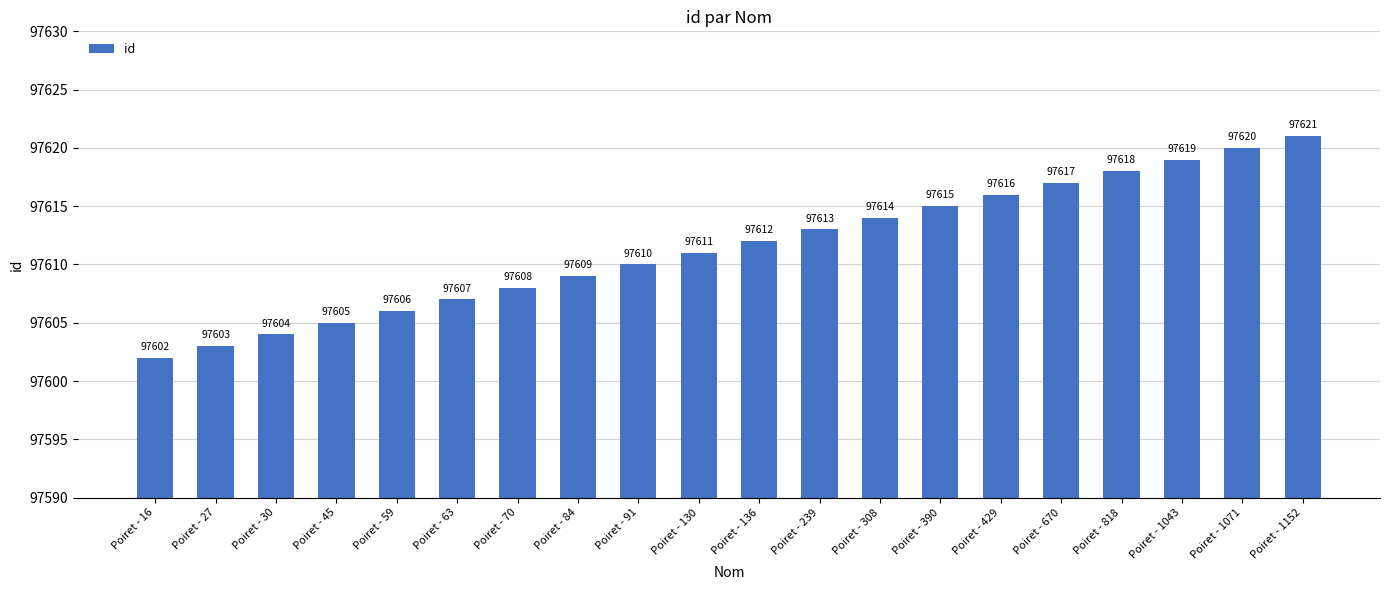

What is the sum of the values at Poiret - 670 and Poiret - 1043?

195236